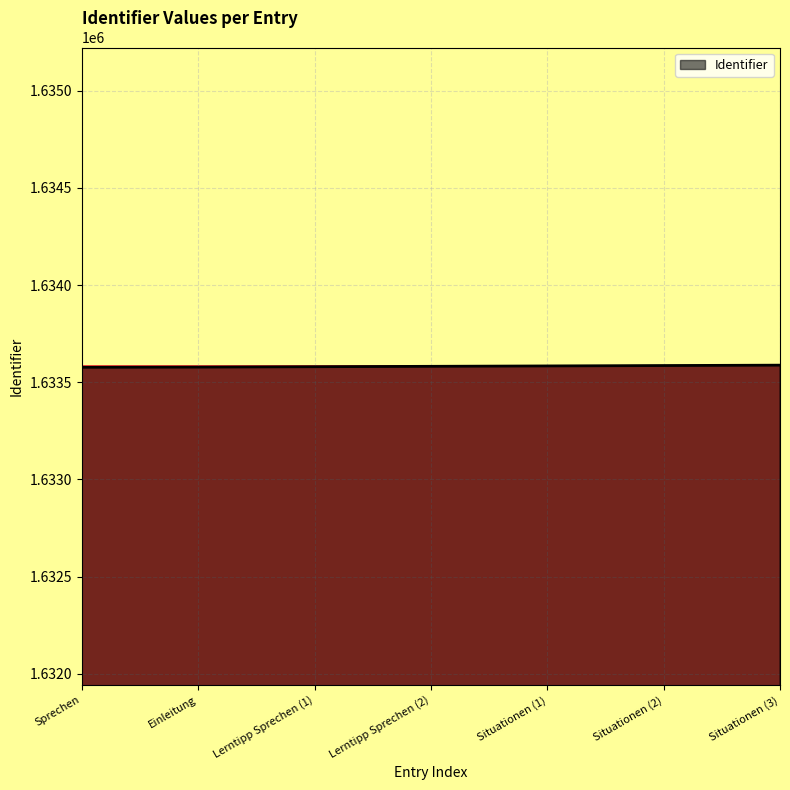

What is the sum of all values?

11435075